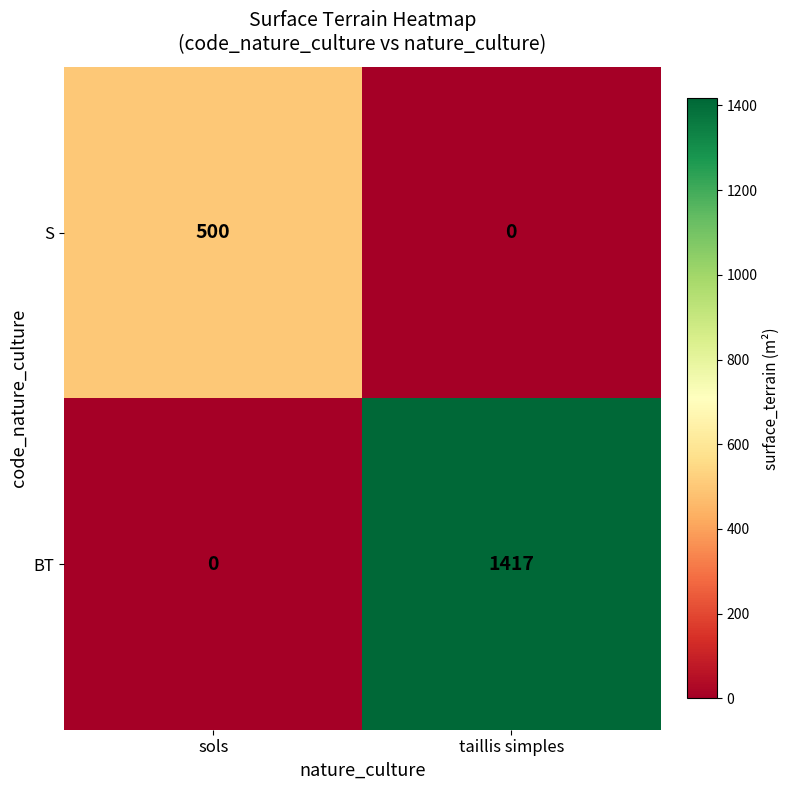

At which category does the chart reach its peak across all series?

taillis simples